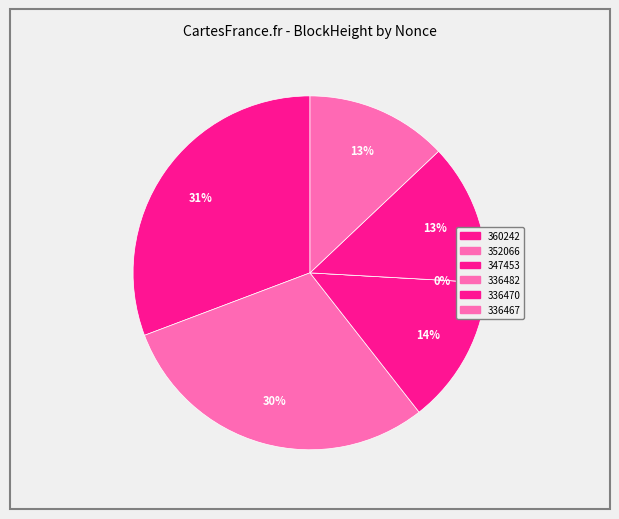

How many segments does this pie chart have?

6